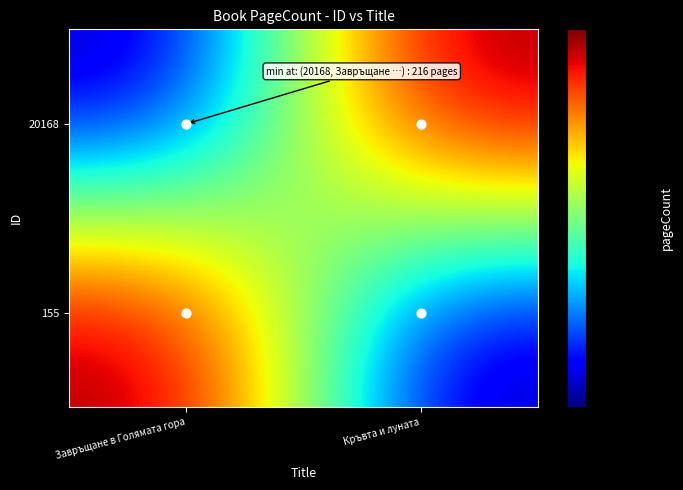

How many data points does each series have?

2